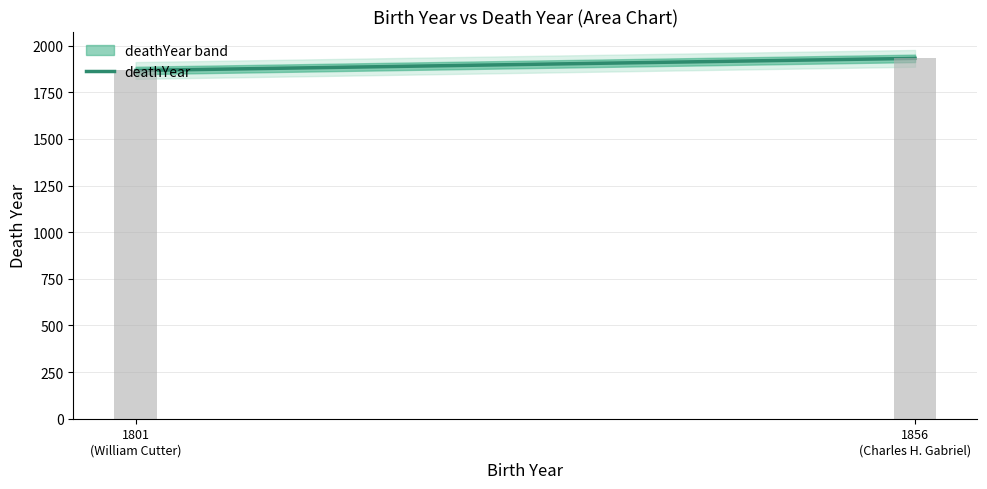

Is it true that the value at Charles H. Gabriel is 975?

False